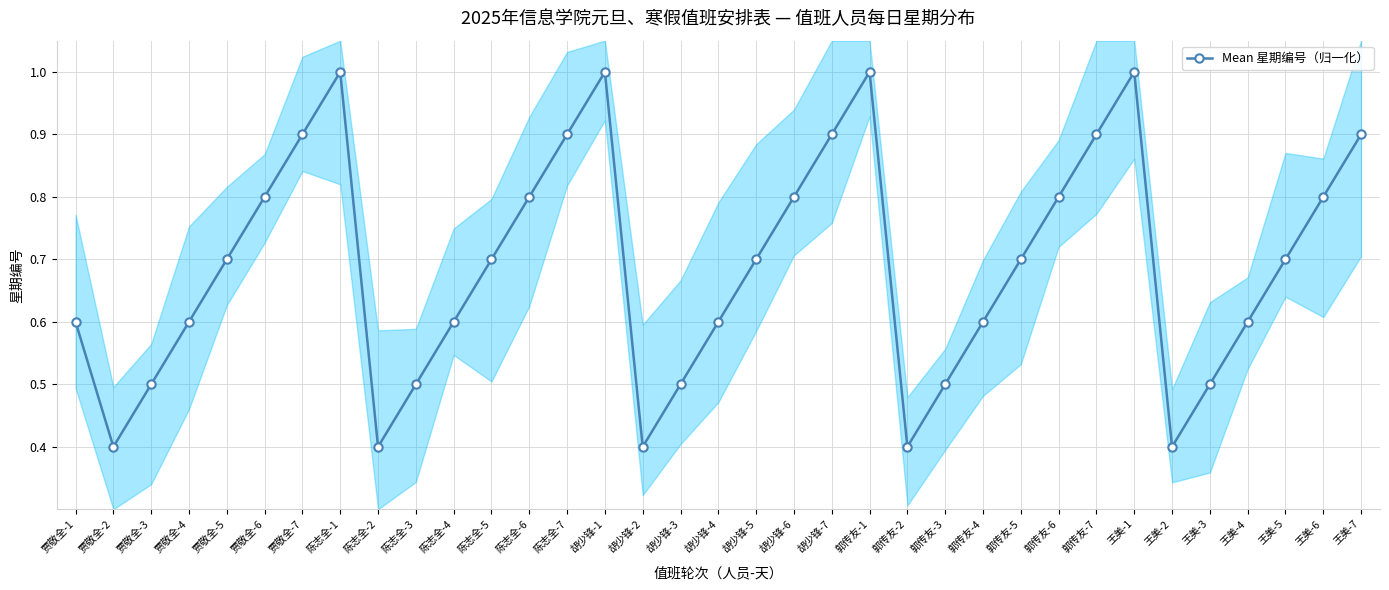

How many values are between 0 and 1?

35